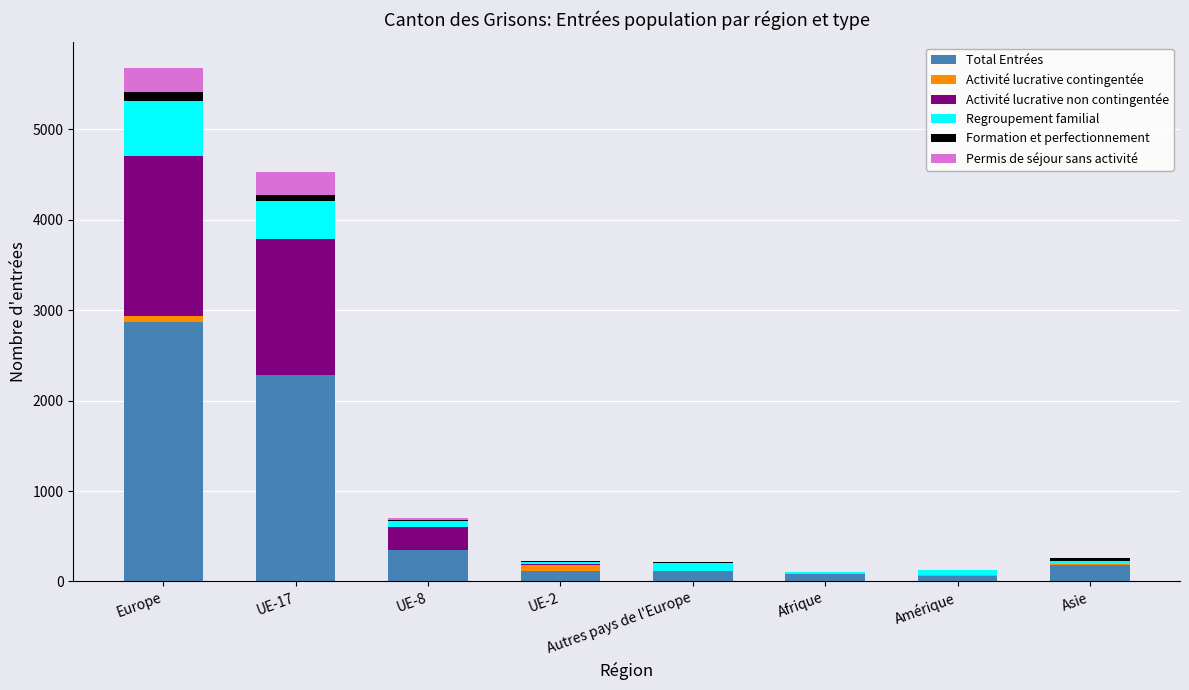

What is the sum of all Total Entrées values?

6064